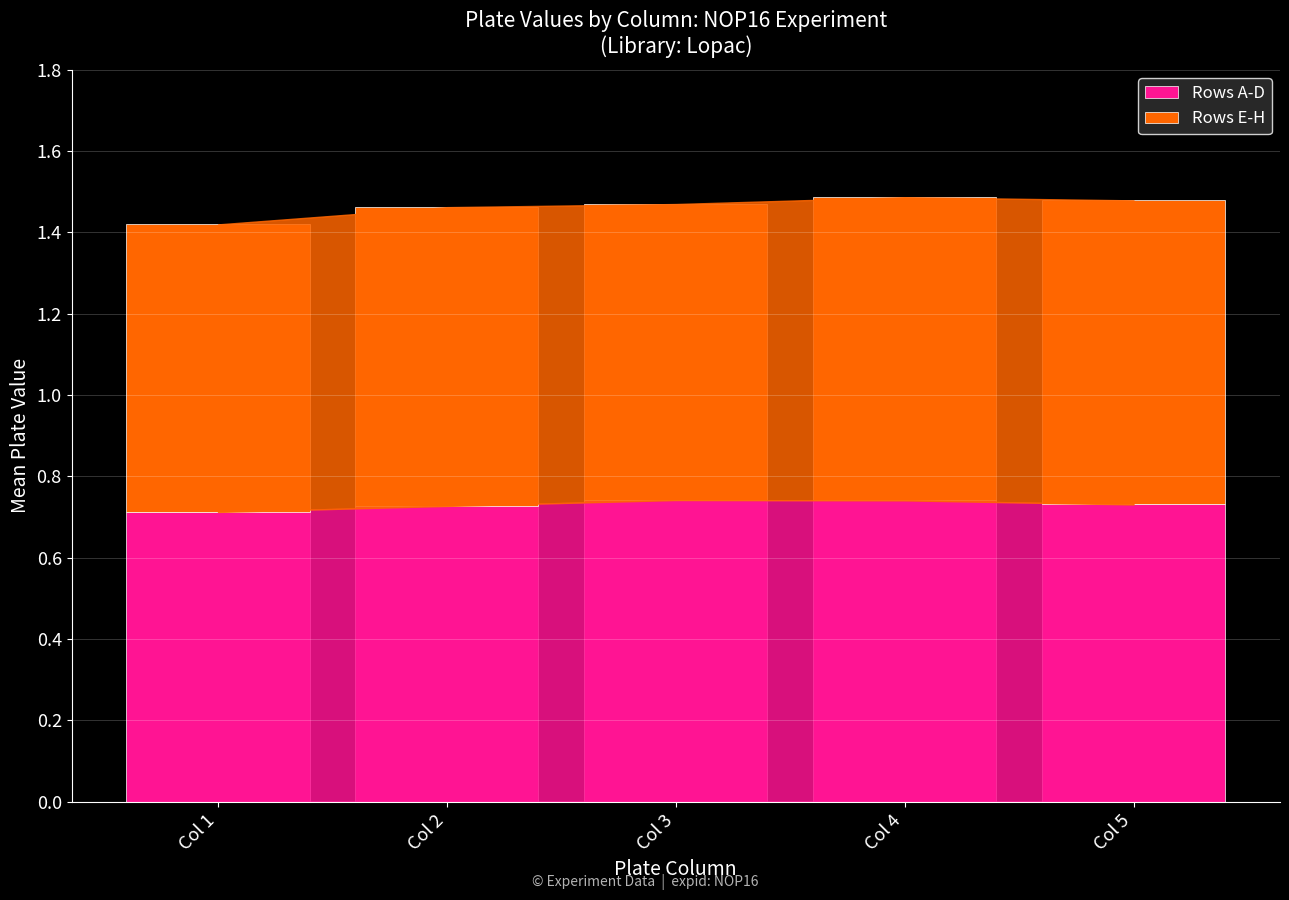

How many series are shown in this chart?

2